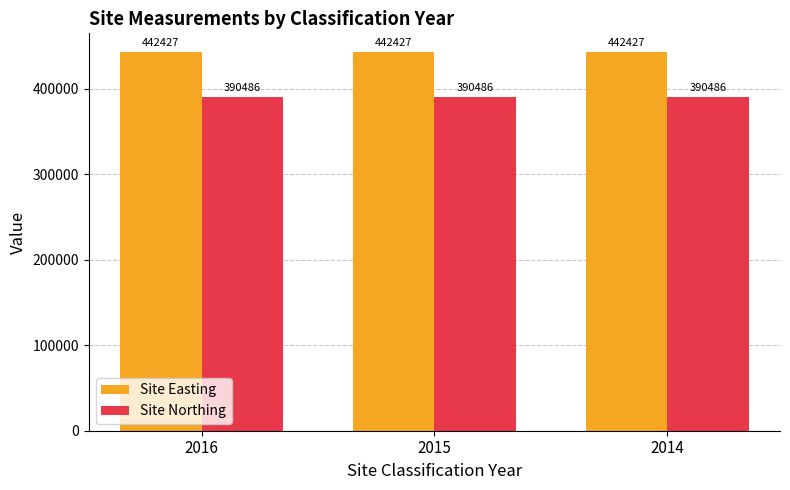

What are all the series names shown in the legend?

Site Easting, Site Northing